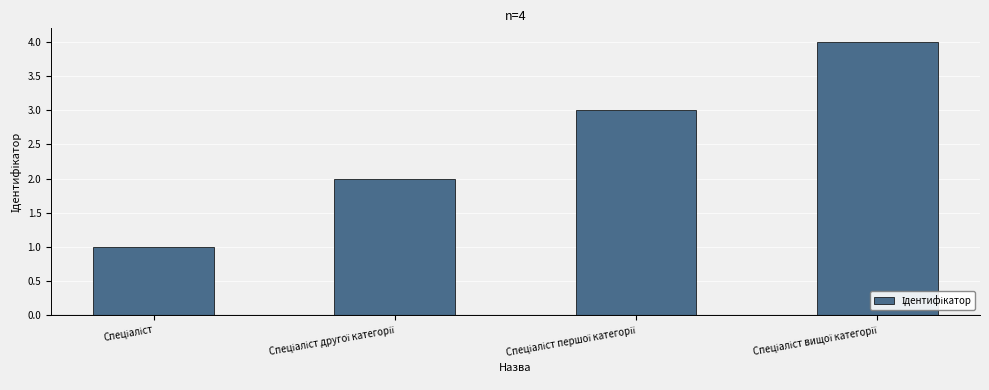

What is the value of the 1st bar from the left?

1